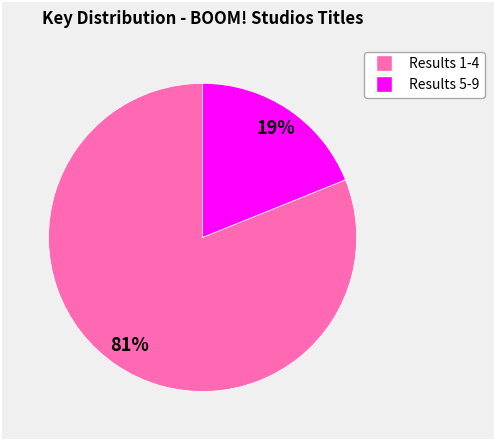

Does any single category account for the majority?

Yes